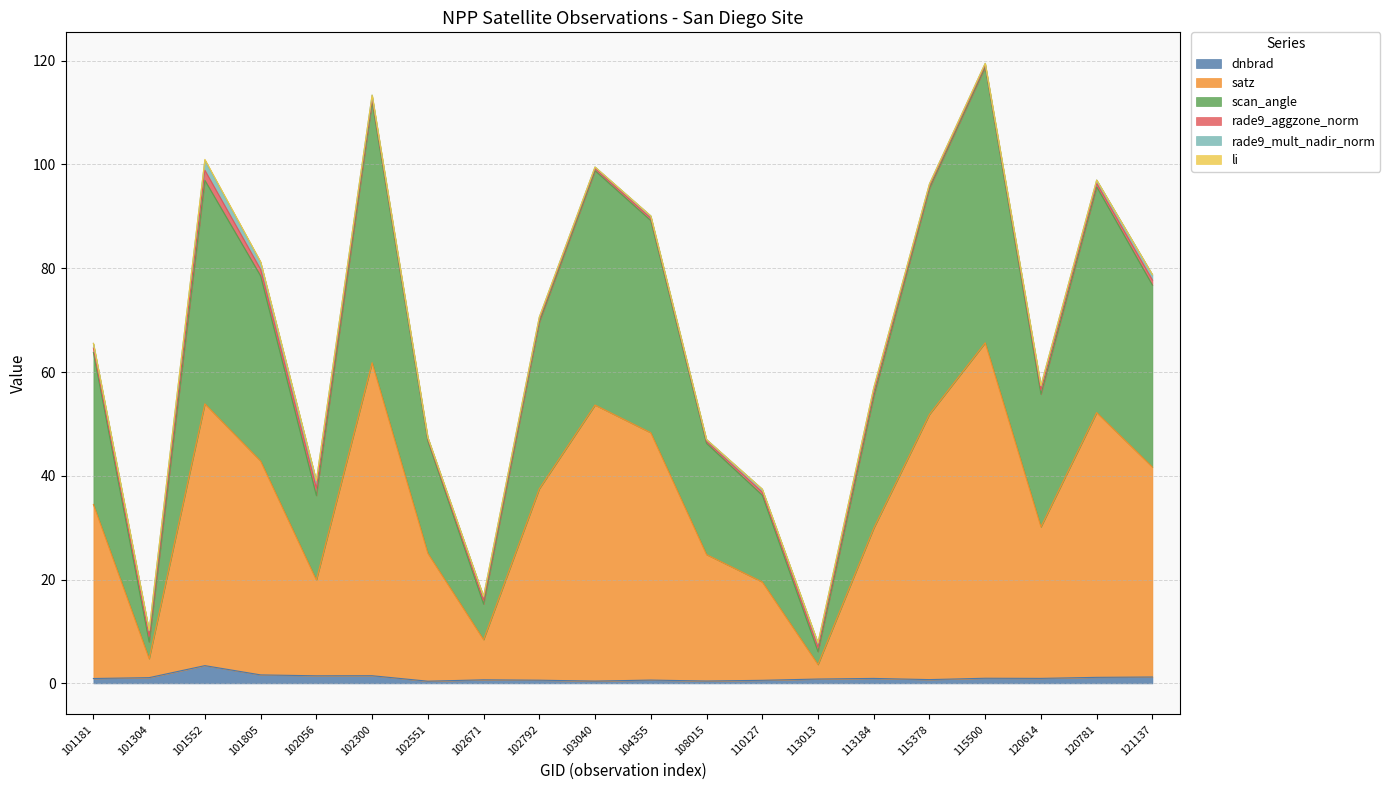

True or false: dnbrad and satz intersect in this chart.

False